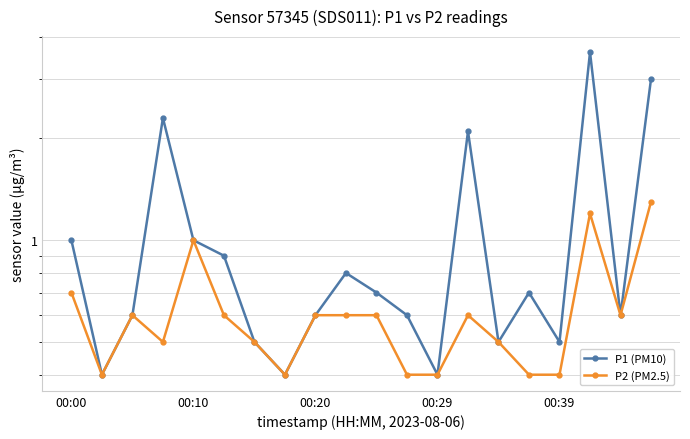

What is the sum of all P1 (PM10) values?

21.2